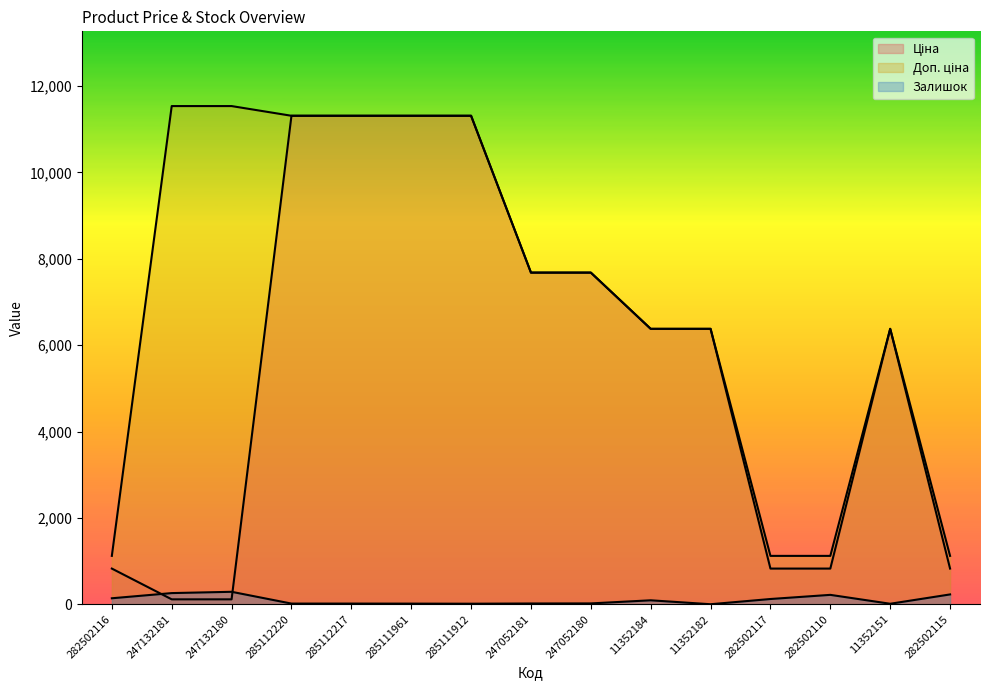

What is the sum of the Залишок values at 285112217 and 11352182?

19.0